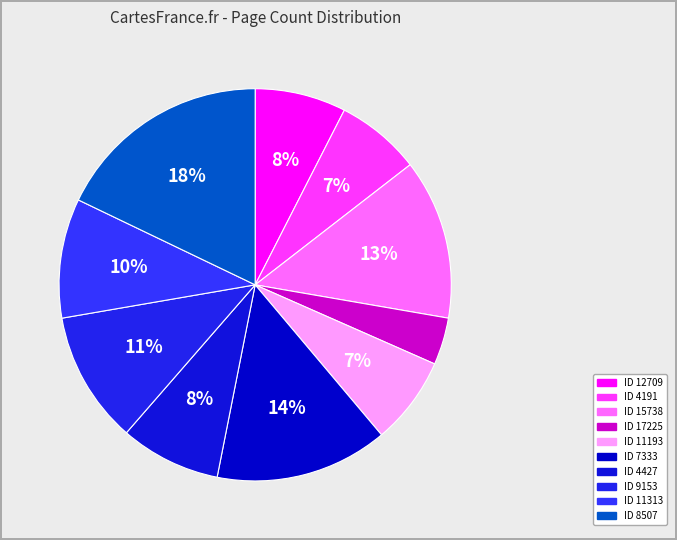

Does any single category account for the majority?

No